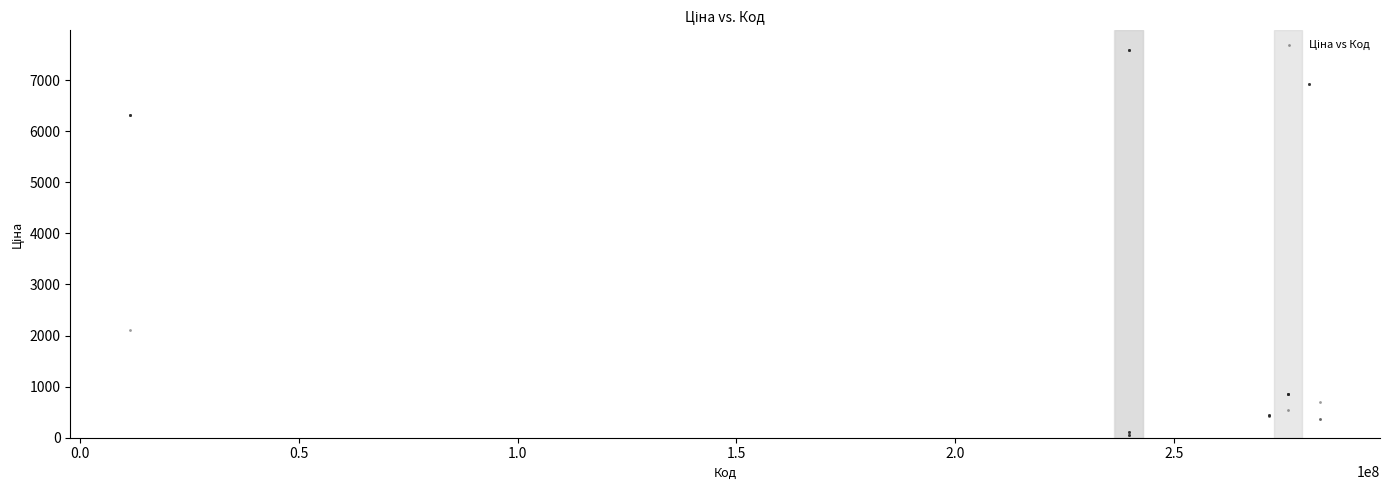

What Y value in the scatter plot is closest to 3826?

2108.4